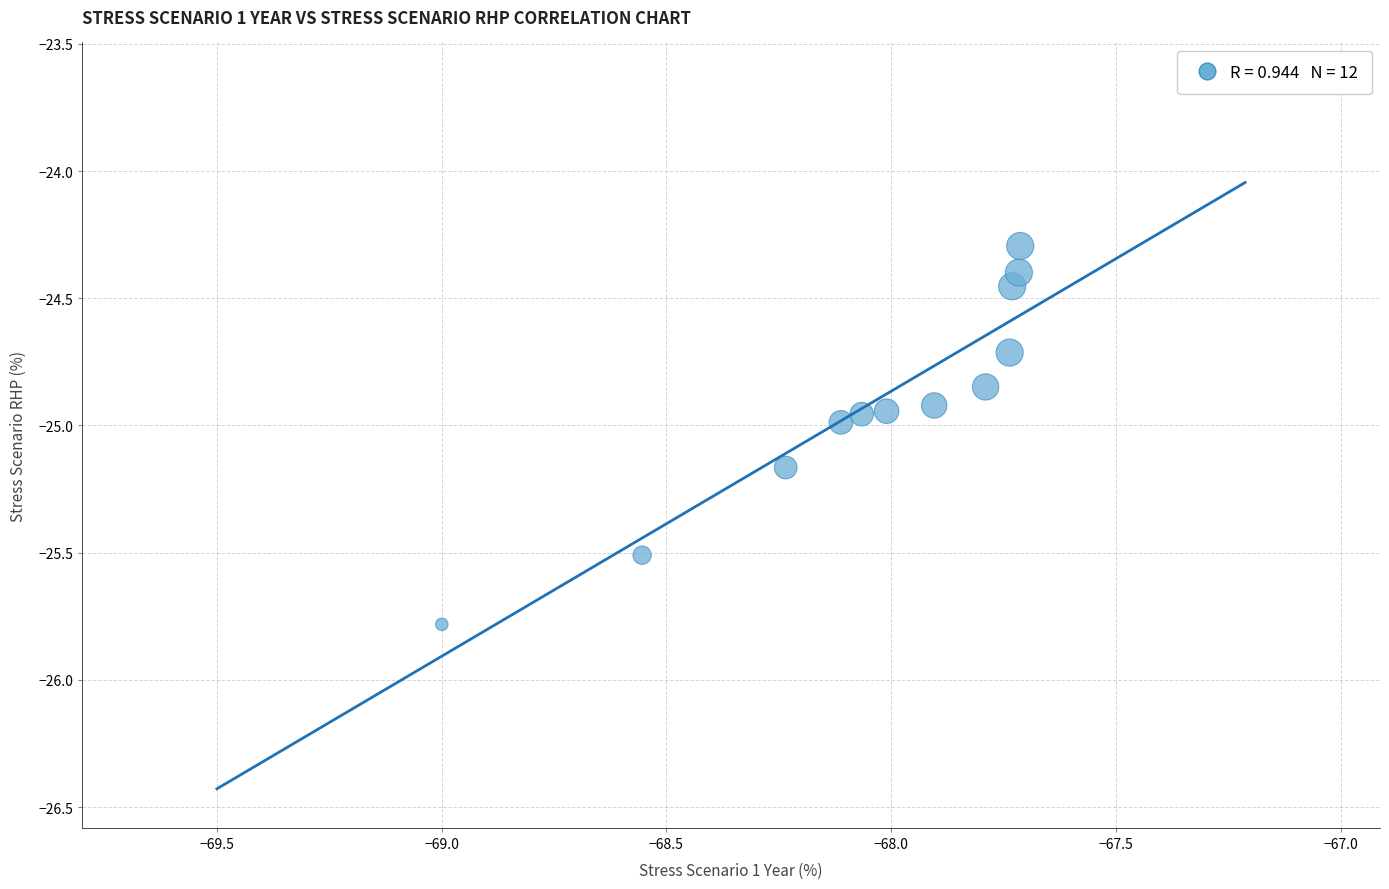

What is the average X value?

-68.0